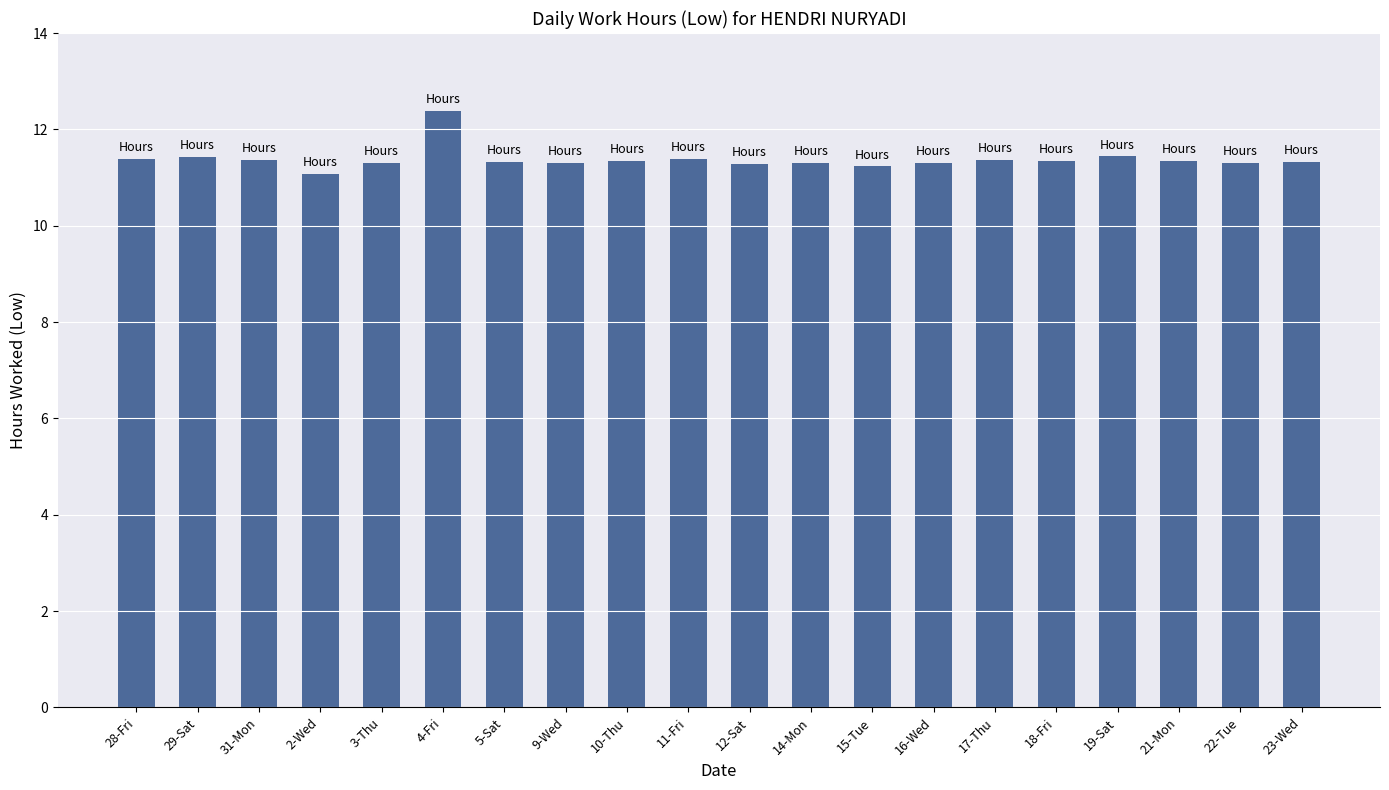

How many data points does each series have?

20